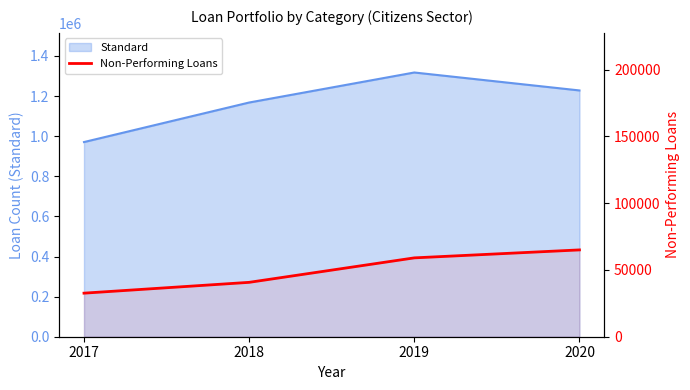

True or false: the data shows 61121 at 2018.

False